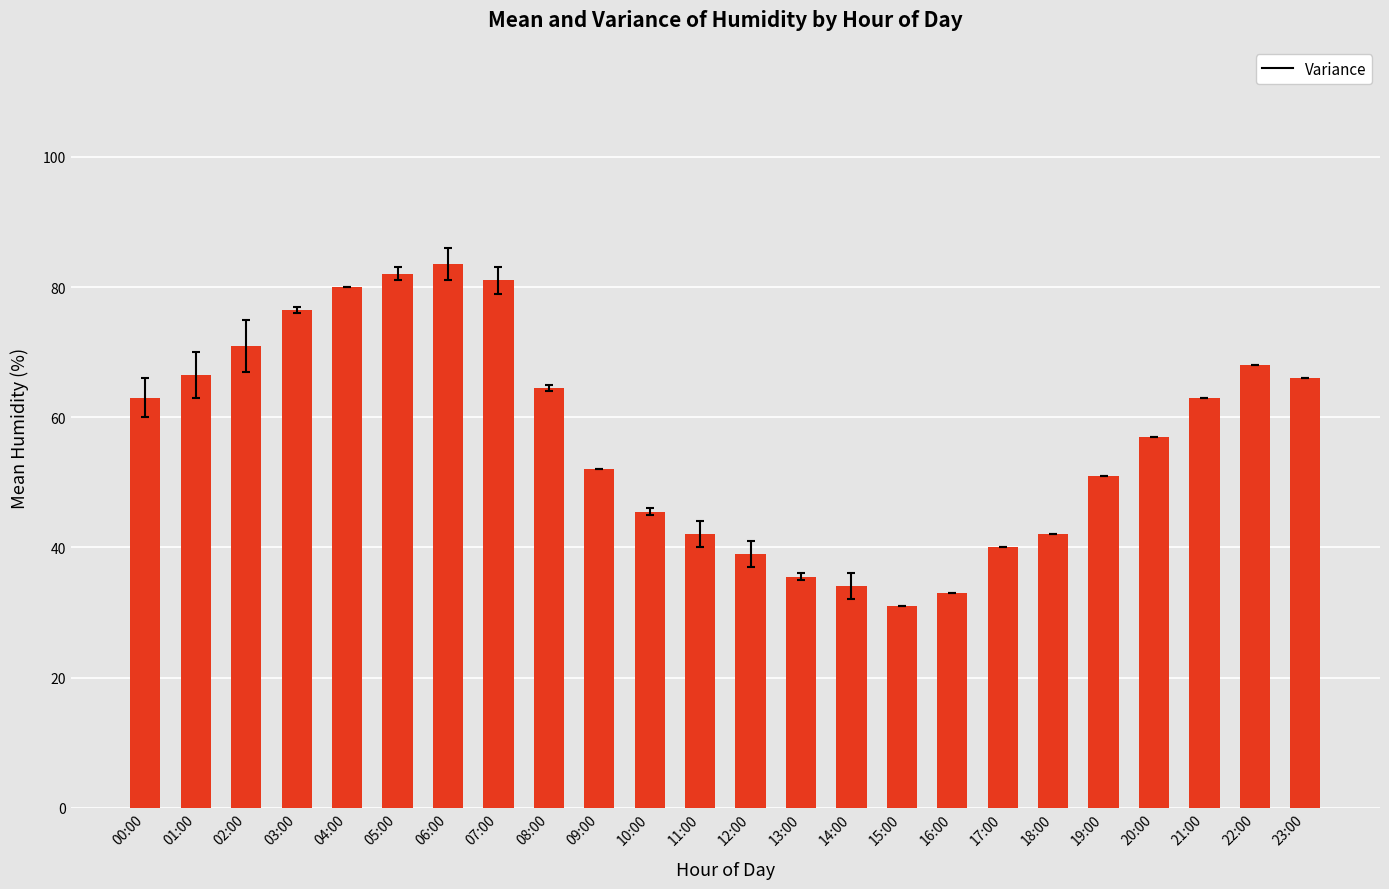

Where is the data nearest to the value 57?

20:00